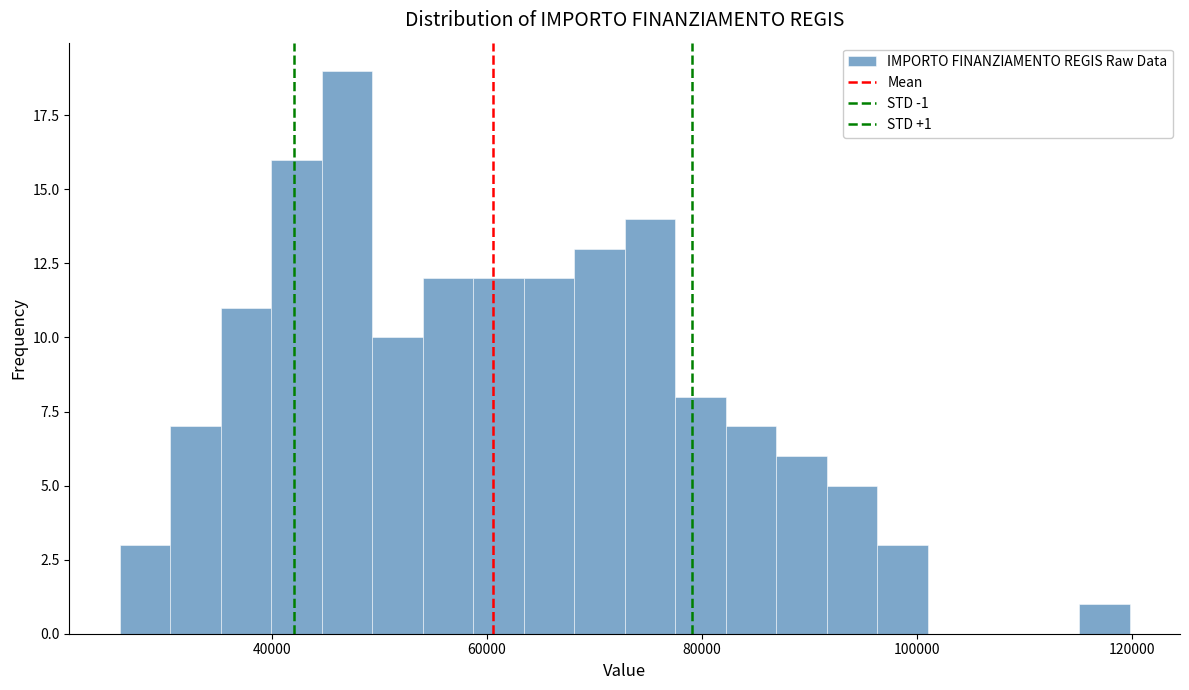

Around what value on the x-axis is the tallest bar? Give the approximate position of its centre, as read against the axis.

46000